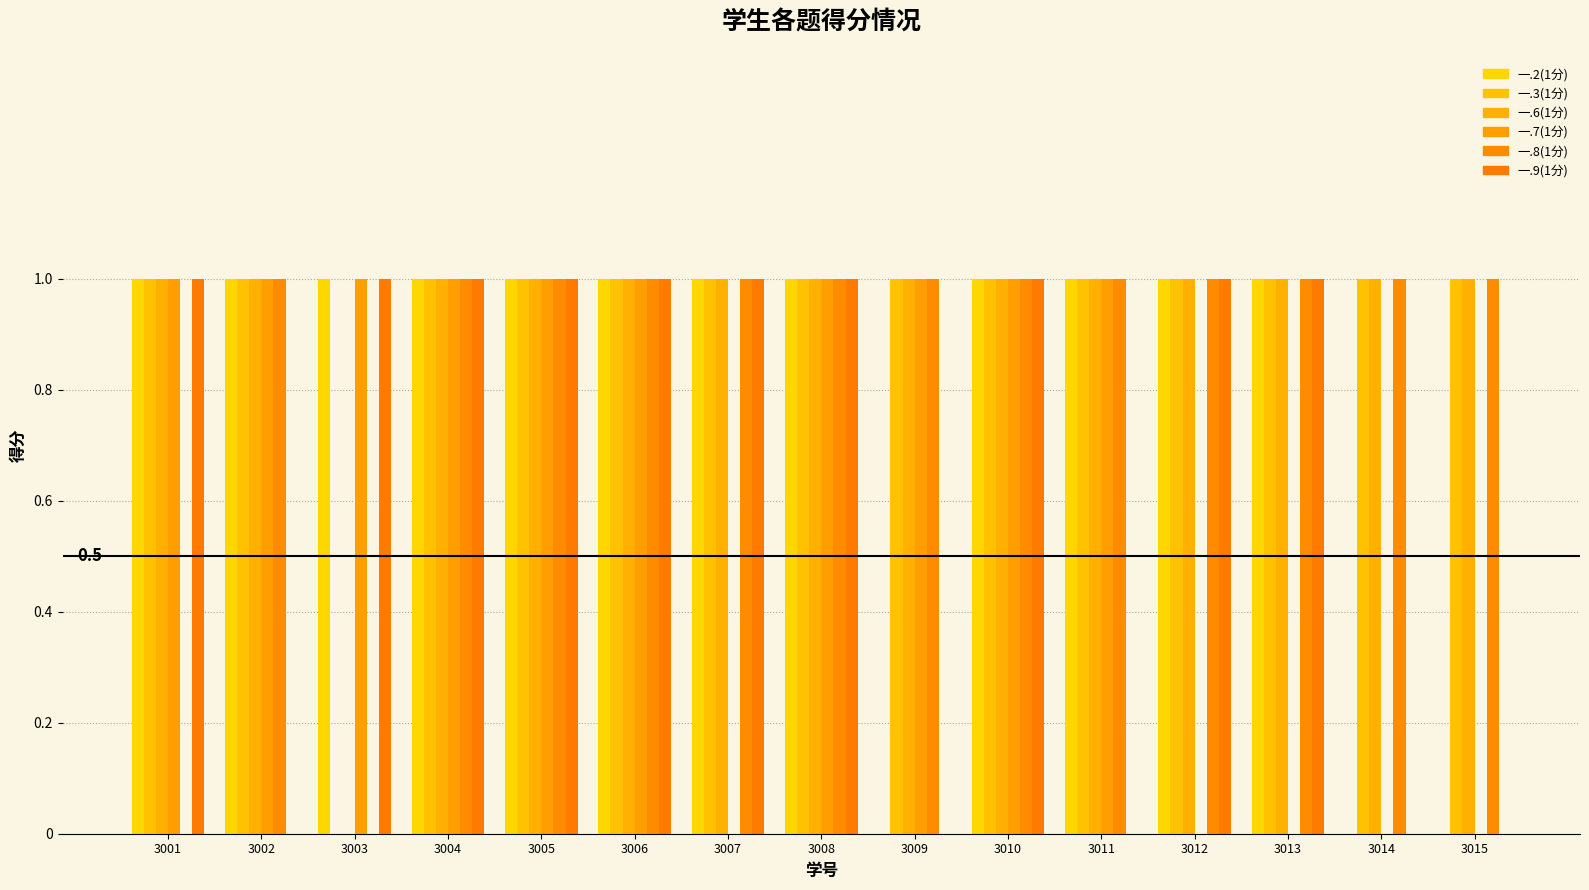

What is the sum of all 一.9(1分) values?

10